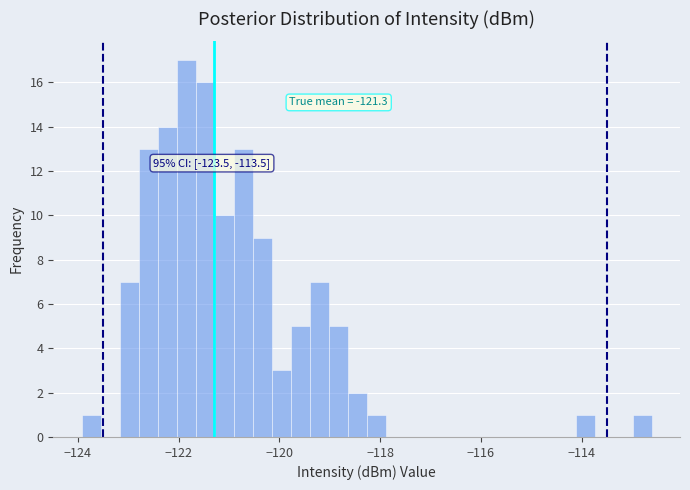

Read against the x-axis, roughly where is the centre of the tallest bar?

-121.8